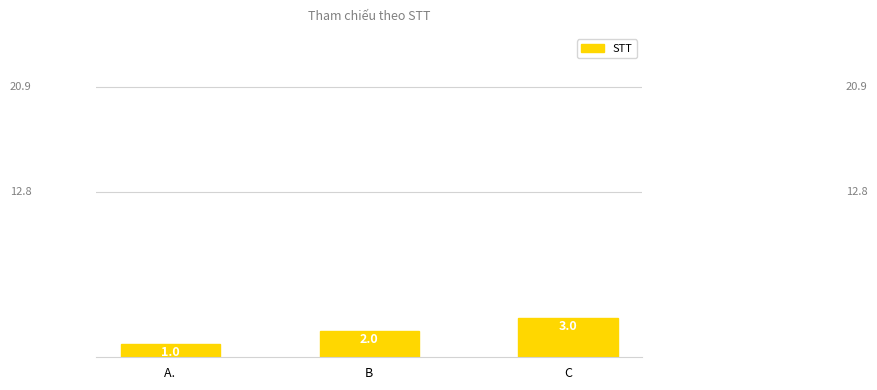

Are the bars grouped side by side (vs. stacked)?

No